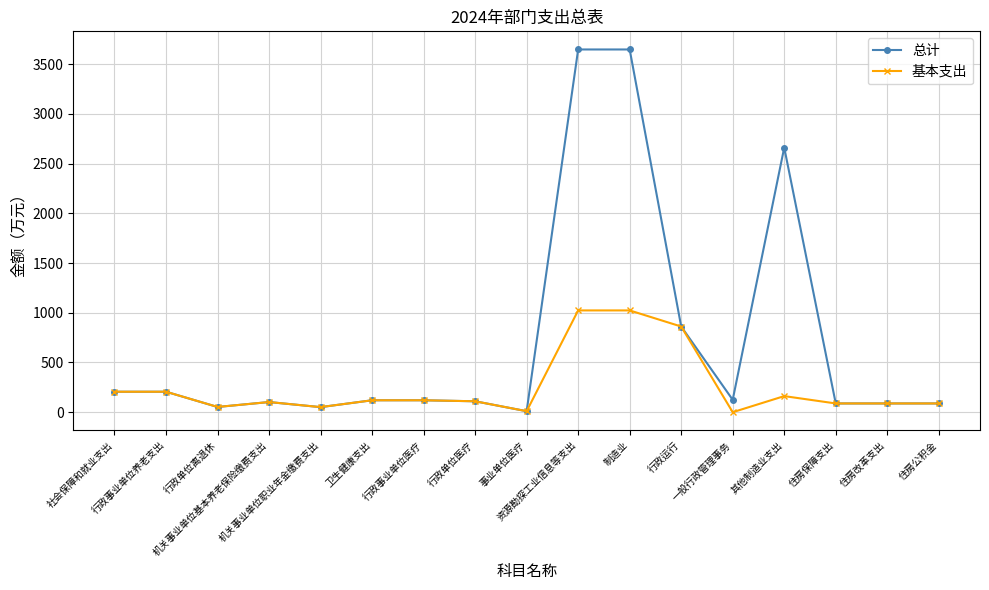

Which series has the largest range (max minus min)?

总计